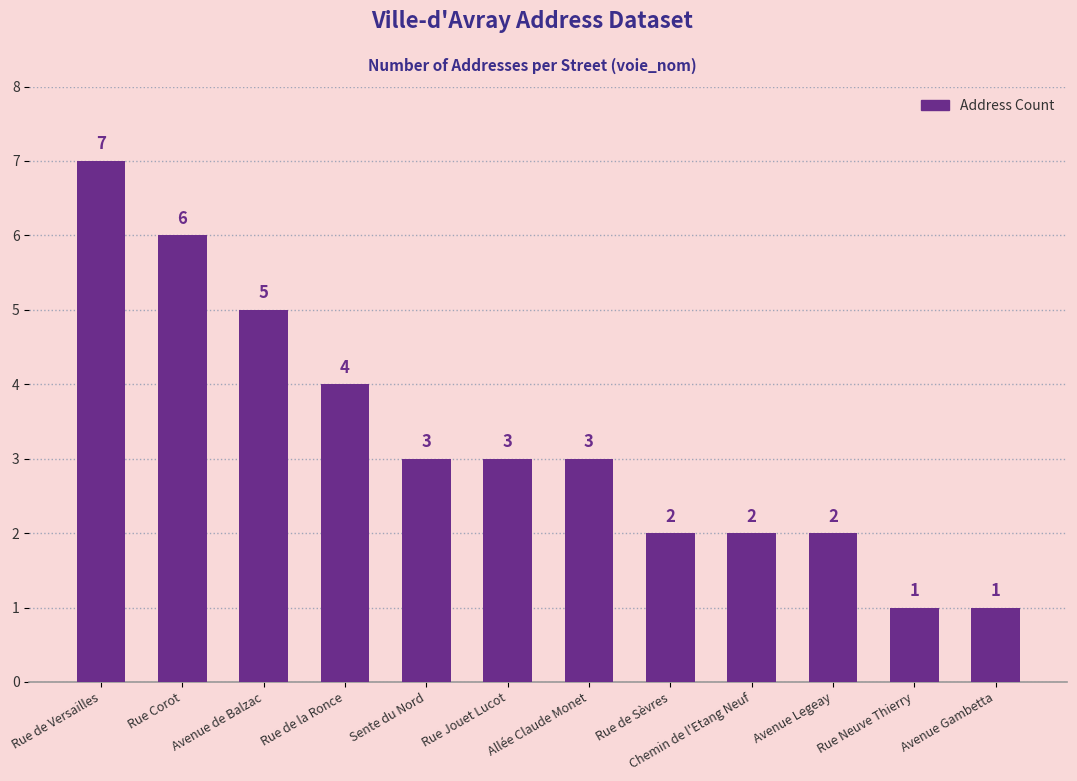

Approximately how many times larger is the value at Avenue de Balzac compared to Rue de Versailles?

0.7